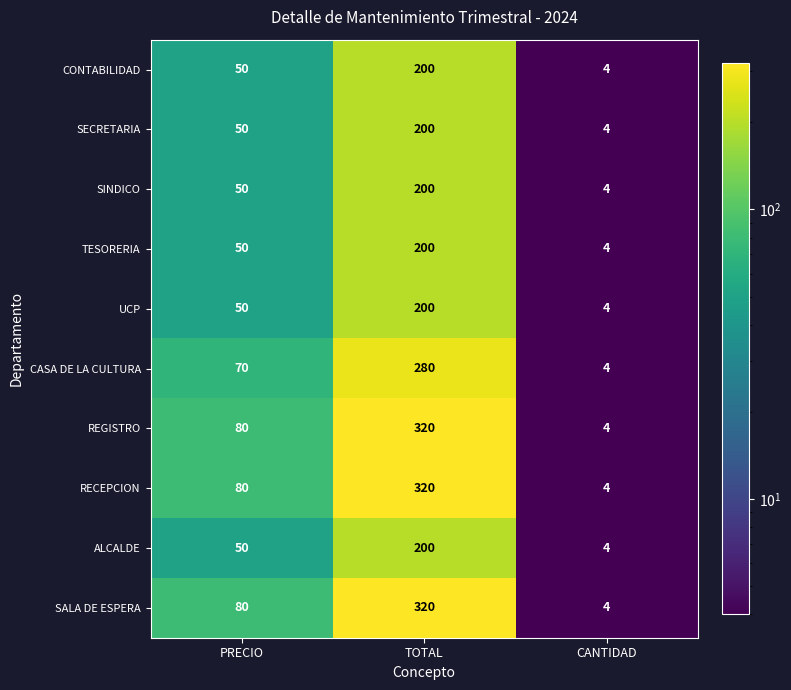

At which category is the sum across all series the highest?

TOTAL